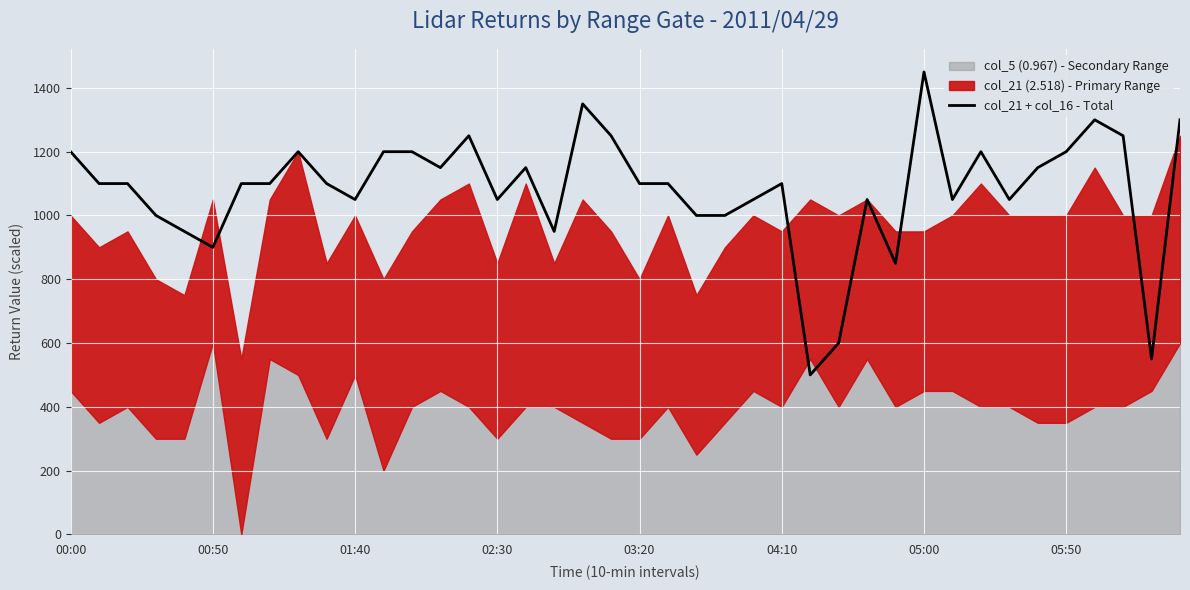

How many data points are above 1100?

16